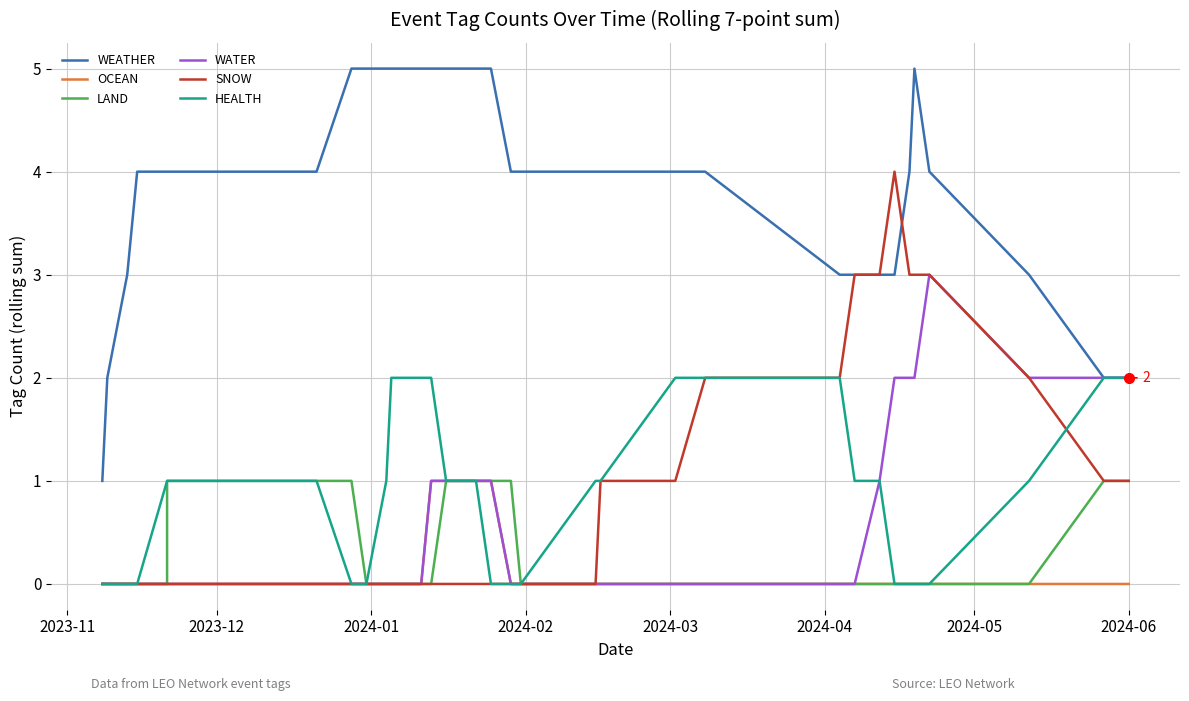

Reading left to right, what are all the values shown in this chart?

WEATHER: 1	2	3	4	4	4	4	4	4	5	5	5	5	5	5	5	5	5	5	5	5	5	4	4	4	4	4	4	3	3	3	3	4	5	4	3	2	2
OCEAN: 0	0	0	0	0	0	0	0	0	0	0	0	0	0	0	0	0	1	1	1	1	1	0	0	0	0	0	0	0	0	0	0	0	0	0	0	0	0
LAND: 0	0	0	0	0	1	1	1	1	1	0	0	0	0	0	0	0	0	1	1	1	1	1	0	0	0	0	0	0	0	0	0	0	0	0	0	1	1
WATER: 0	0	0	0	0	0	0	0	0	0	0	0	0	0	0	0	0	1	1	1	1	1	0	0	0	0	0	0	0	0	1	2	2	2	3	2	2	2
SNOW: 0	0	0	0	0	0	0	0	0	0	0	0	0	0	0	0	0	0	0	0	0	0	0	0	0	1	1	2	2	3	3	4	3	3	3	2	1	1
HEALTH: 0	0	0	0	1	1	1	1	1	0	0	1	1	2	2	2	2	2	1	1	1	0	0	0	1	1	2	2	2	1	1	0	0	0	0	1	2	2